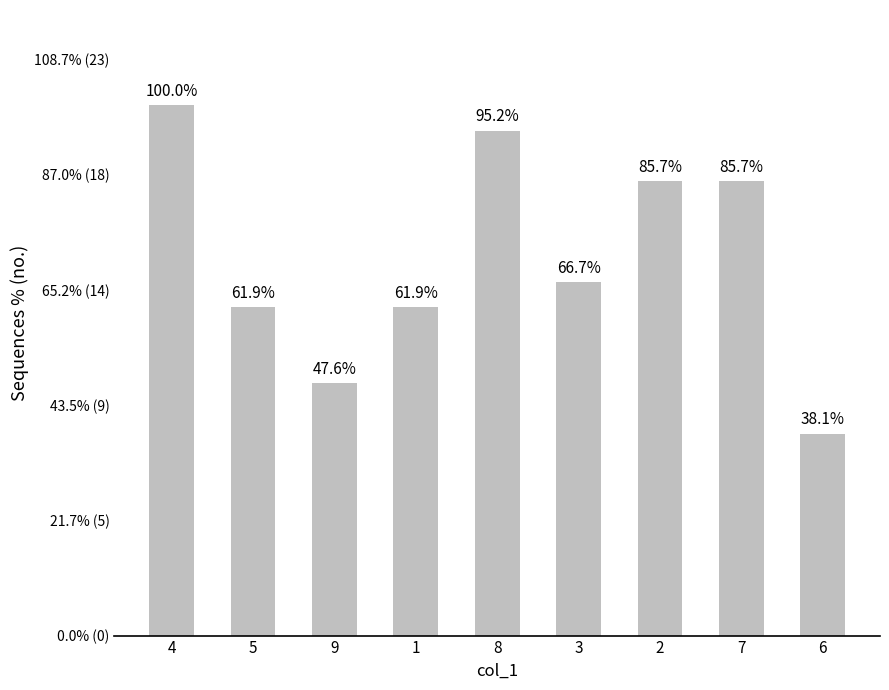

True or false: the data shows 16 at 9.

False